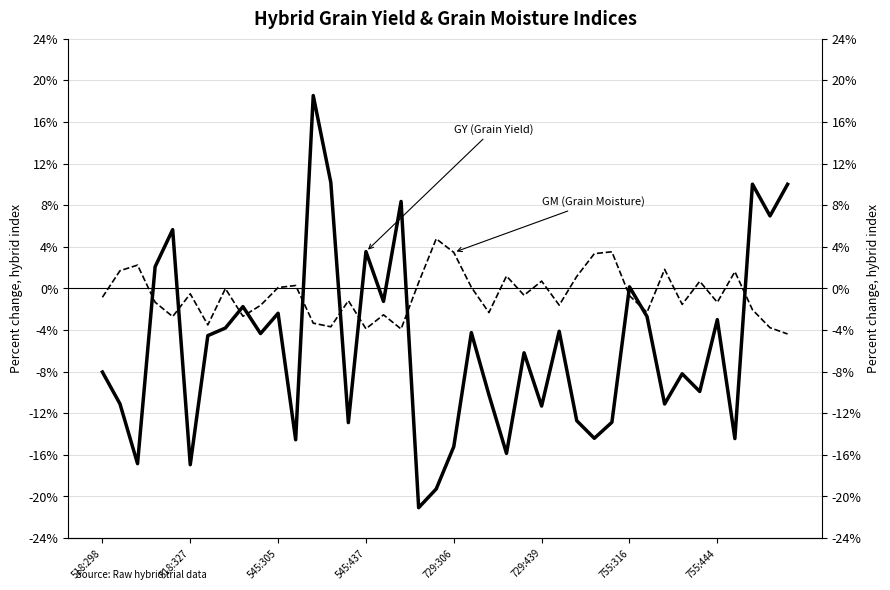

True or false: GY (Grain Yield) has more than 2 points higher than both neighbors.

True